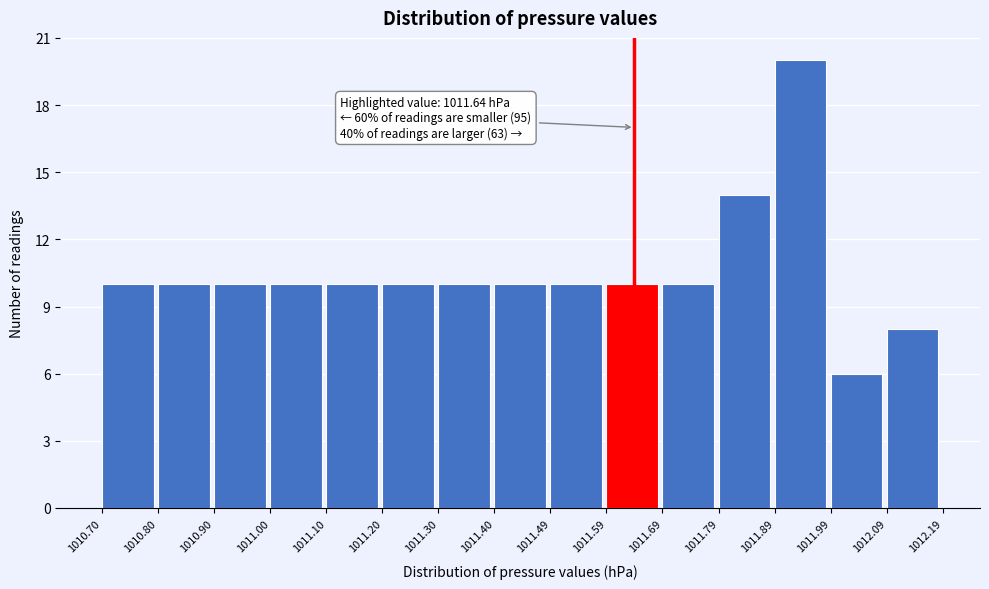

Which range on the x-axis has the tallest bar?

1011.89 to 1011.99